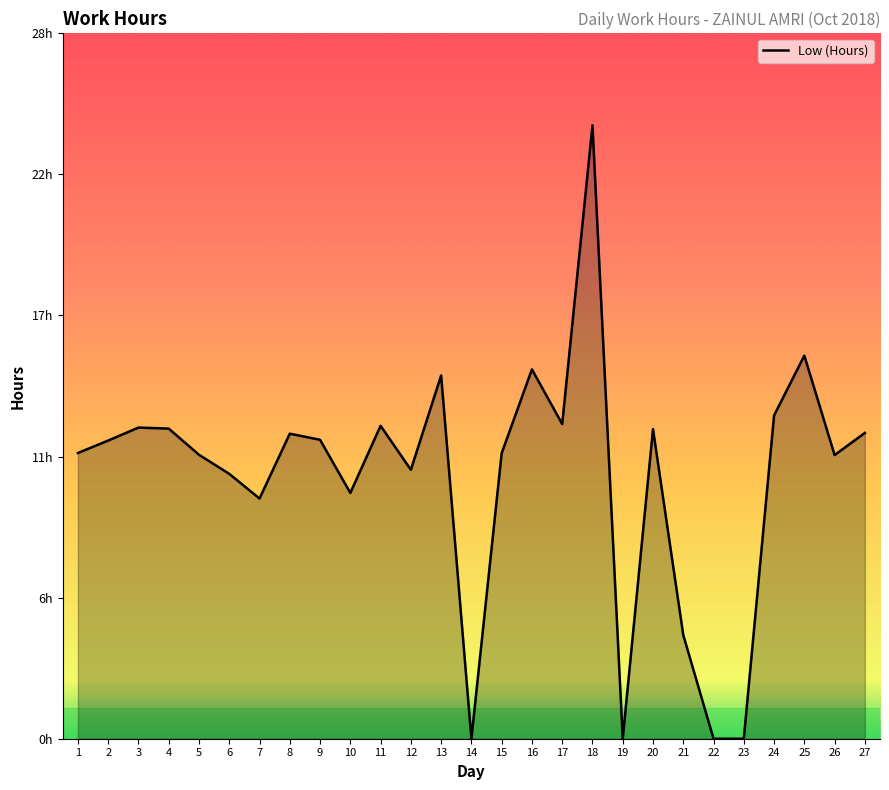

Is it true that the value at 27 is 12.0?

True